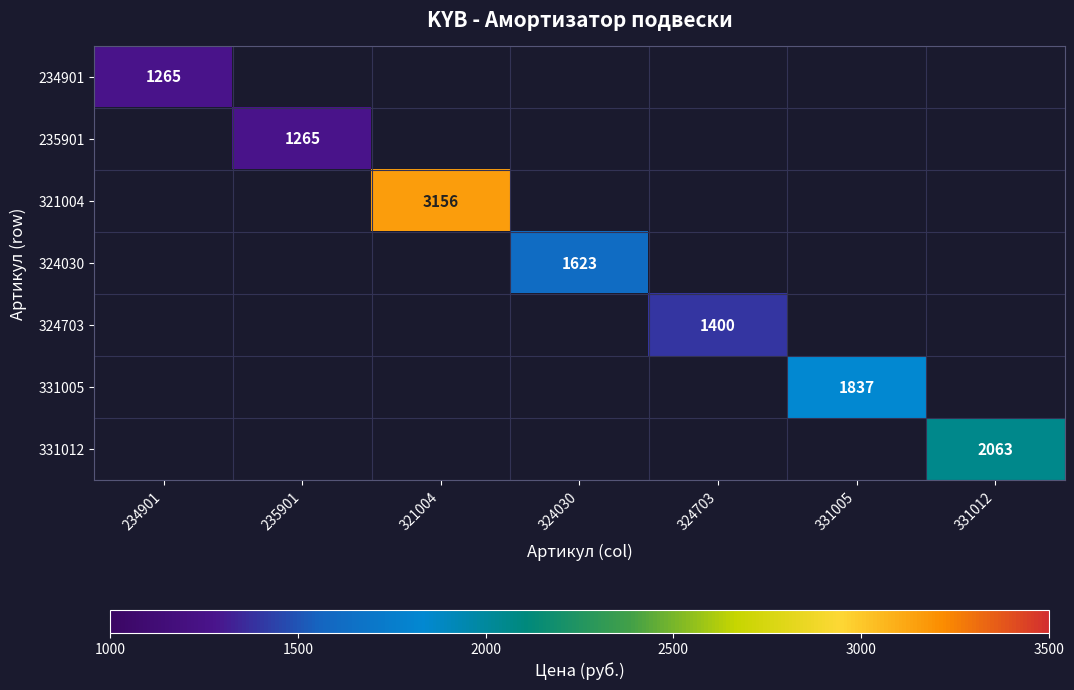

How many distinct data groups are displayed?

7